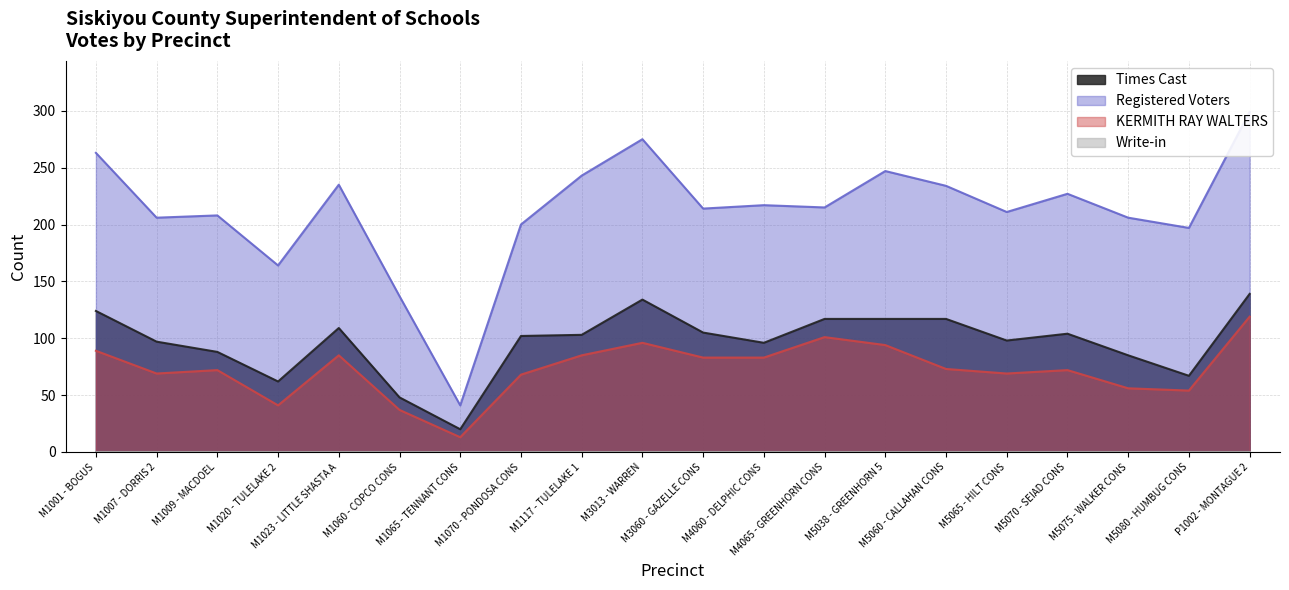

Where is the first local maximum for KERMITH RAY WALTERS?

M1009 - MACDOEL